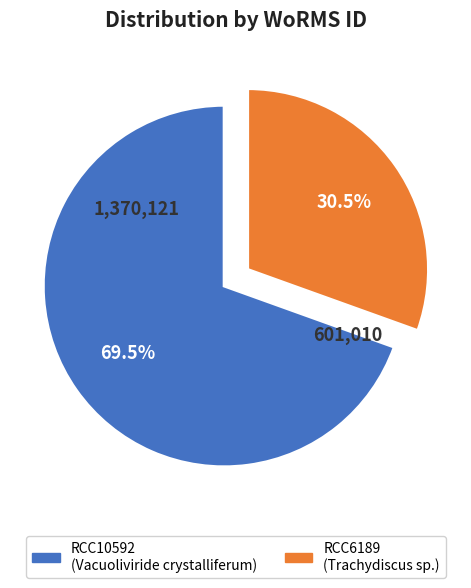

Is the sum of RCC10592 and RCC6189 greater than half?

Yes